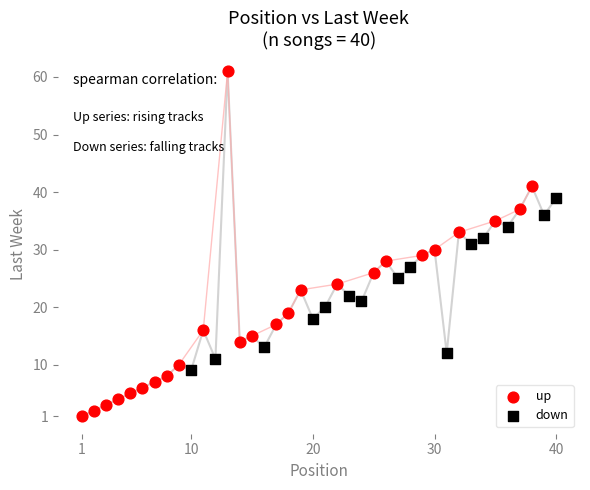

Which series has the largest Y range (max minus min)?

up